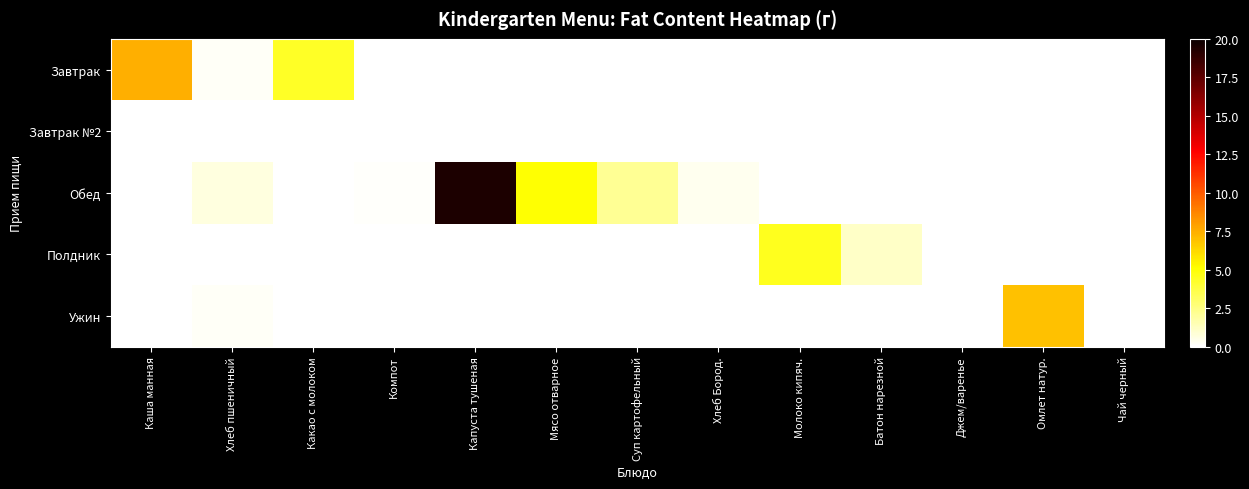

Reading left to right, transcribe all the data shown in this chart.

Завтрак: Каша манная=7.5	Хлеб пшеничный=0.2	Какао с молоком=4.3	Компот=0.0	Капуста тушеная=0.0	Мясо отварное=0.0	Суп картофельный=0.0	Хлеб Бород.=0.0	Молоко кипяч.=0.0	Батон нарезной=0.0	Джем/варенье=0.0	Омлет натур.=0.0	Чай черный=0.0
Завтрак №2: Каша манная=0.0	Хлеб пшеничный=0.0	Какао с молоком=0.0	Компот=0.0	Капуста тушеная=0.0	Мясо отварное=0.0	Суп картофельный=0.0	Хлеб Бород.=0.0	Молоко кипяч.=0.0	Батон нарезной=0.0	Джем/варенье=0.0	Омлет натур.=0.0	Чай черный=0.0
Обед: Каша манная=0.0	Хлеб пшеничный=0.6	Какао с молоком=0.0	Компот=0.1	Капуста тушеная=19.4	Мясо отварное=5.0	Суп картофельный=2.2	Хлеб Бород.=0.4	Молоко кипяч.=0.0	Батон нарезной=0.0	Джем/варенье=0.0	Омлет натур.=0.0	Чай черный=0.0
Полдник: Каша манная=0.0	Хлеб пшеничный=0.0	Какао с молоком=0.0	Компот=0.0	Капуста тушеная=0.0	Мясо отварное=0.0	Суп картофельный=0.0	Хлеб Бород.=0.0	Молоко кипяч.=4.5	Батон нарезной=1.2	Джем/варенье=0.0	Омлет натур.=0.0	Чай черный=0.0
Ужин: Каша манная=0.0	Хлеб пшеничный=0.2	Какао с молоком=0.0	Компот=0.0	Капуста тушеная=0.0	Мясо отварное=0.0	Суп картофельный=0.0	Хлеб Бород.=0.0	Молоко кипяч.=0.0	Батон нарезной=0.0	Джем/варенье=0.0	Омлет натур.=6.9	Чай черный=0.0